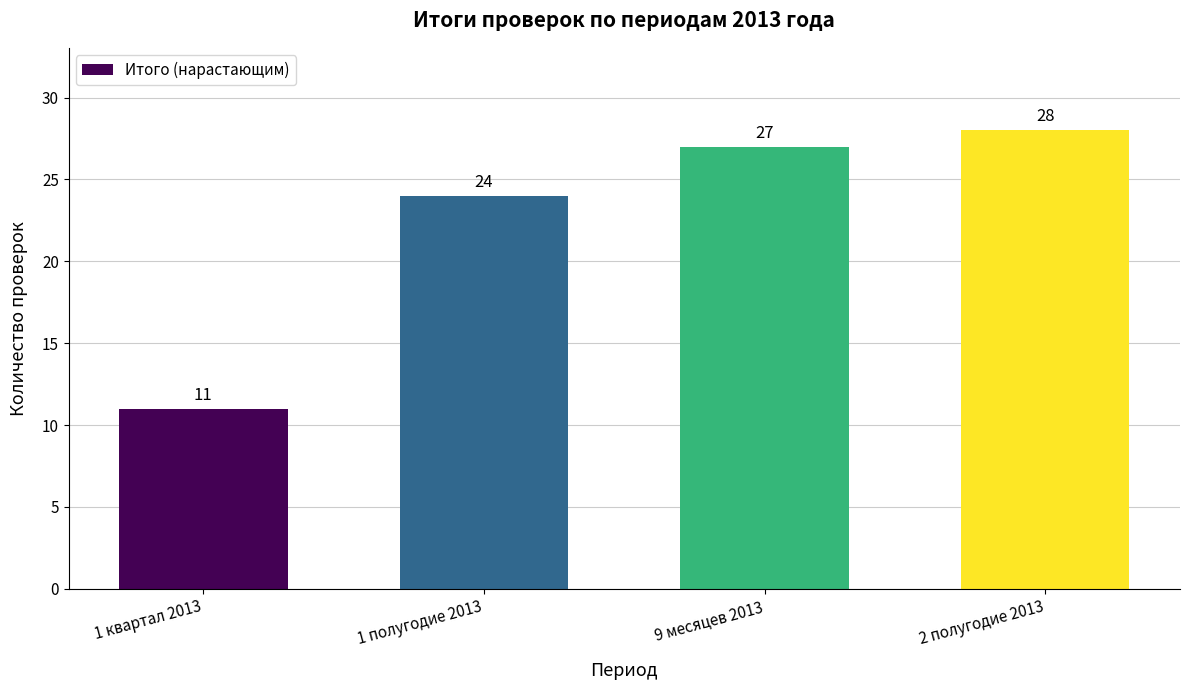

Rank the categories by value from highest to lowest.

2 полугодие 2013, 9 месяцев 2013, 1 полугодие 2013, 1 квартал 2013